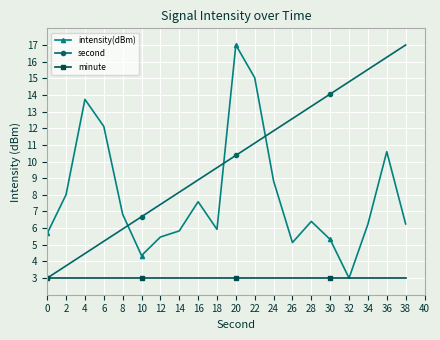

Where do second and intensity(dBm) first cross each other?

8 and 10